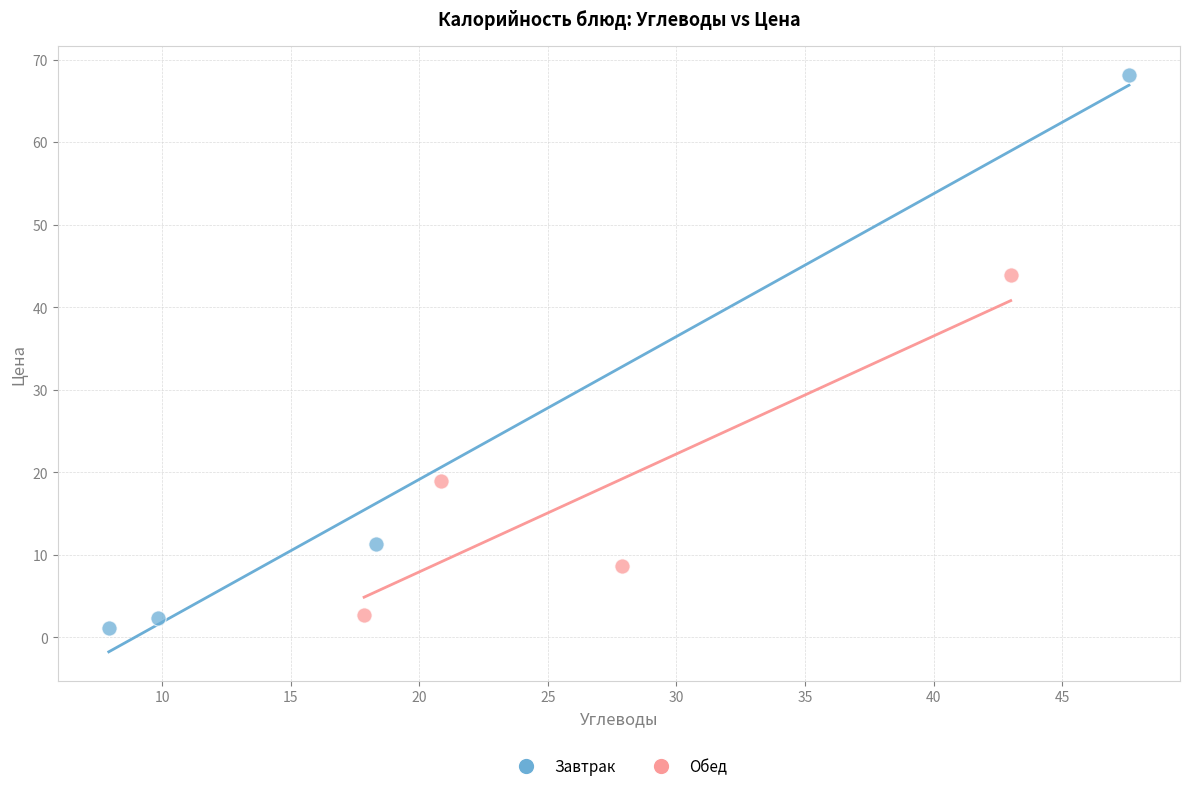

Which series has the widest spread of Y values?

Завтрак